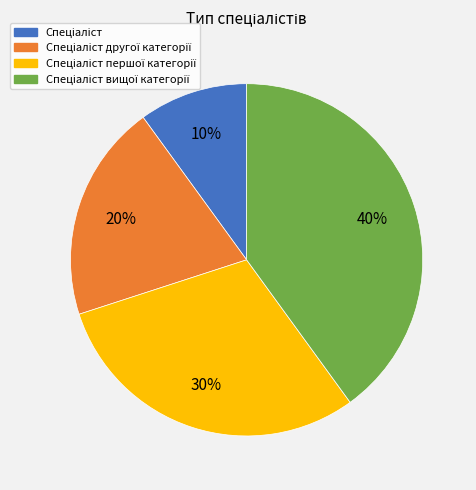

Is there a majority slice in this chart?

No